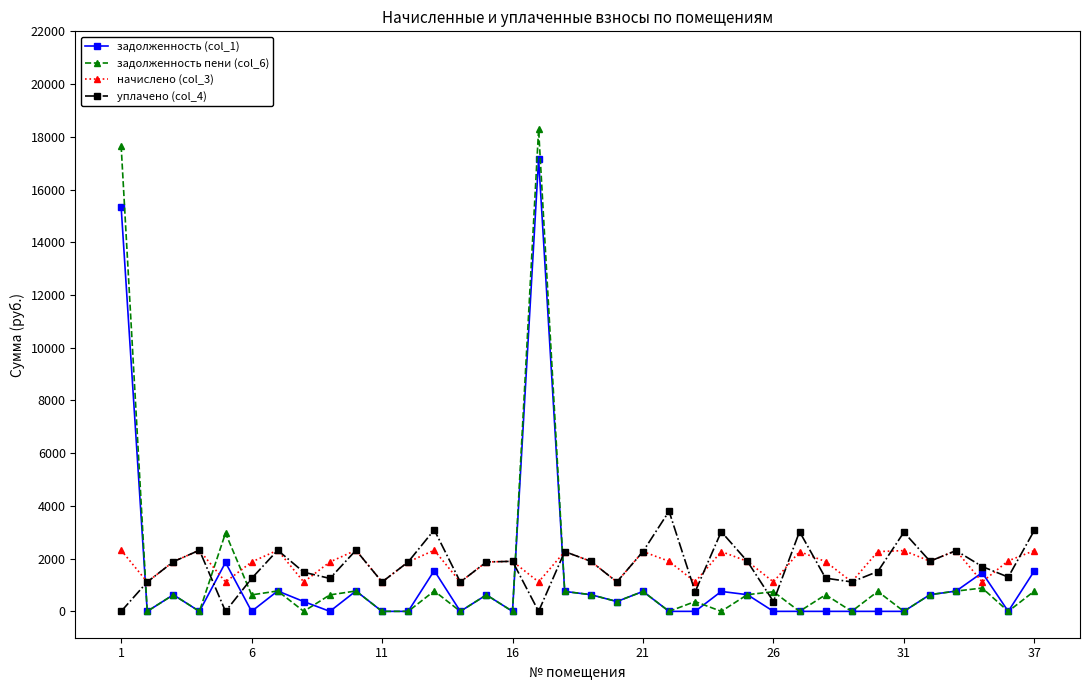

After their last crossing, which series has the higher values: уплачено (col_4) or задолженность (col_1)?

уплачено (col_4)